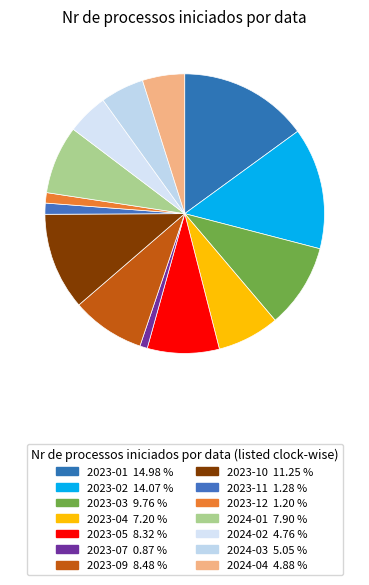

To the nearest percent, what portion does 2024-04 represent?

5%